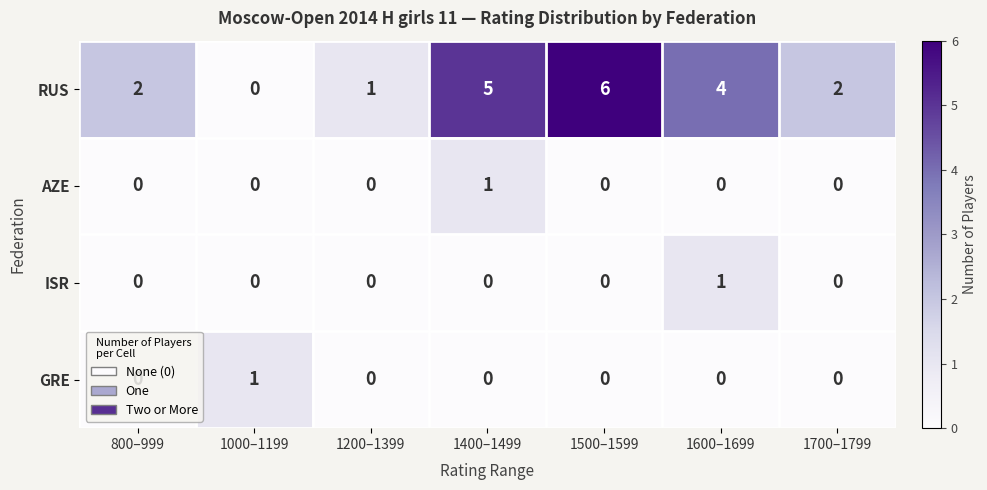

What is the average value of the RUS series?

3